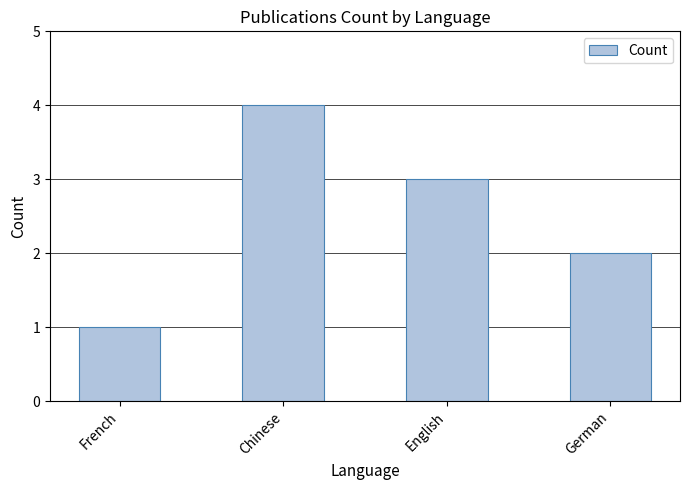

Which category has the highest value across all series?

Chinese